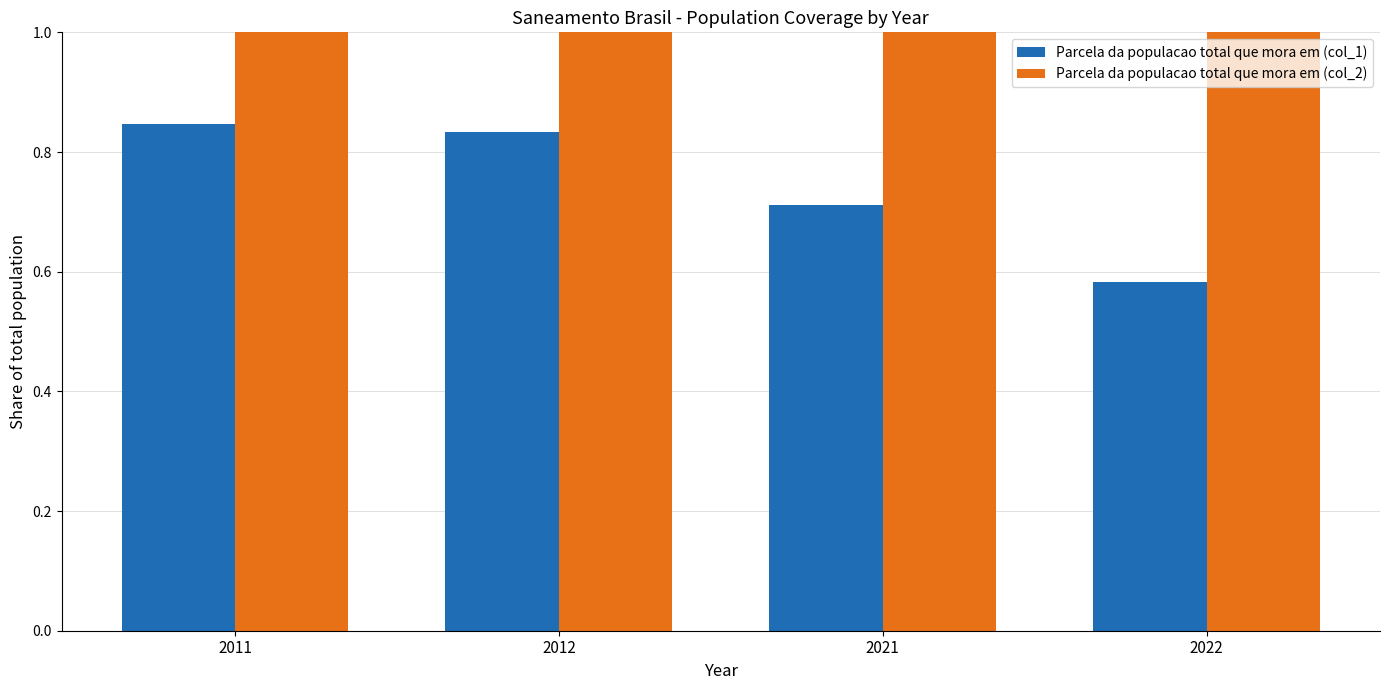

Between 2012 and 2021, which series saw the biggest shift?

Parcela da populacao total que mora em (col_1)